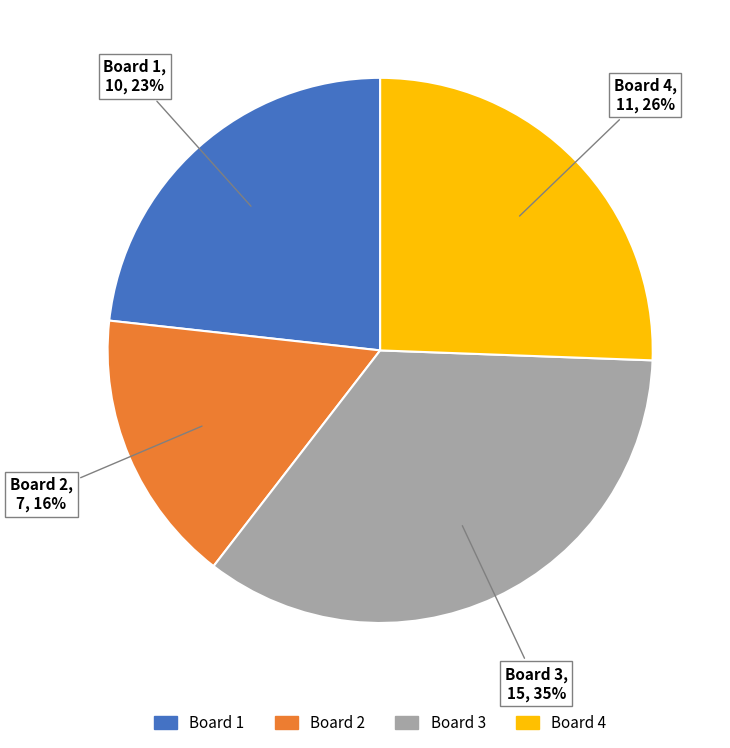

Does Board 3 represent more than half of the total?

No